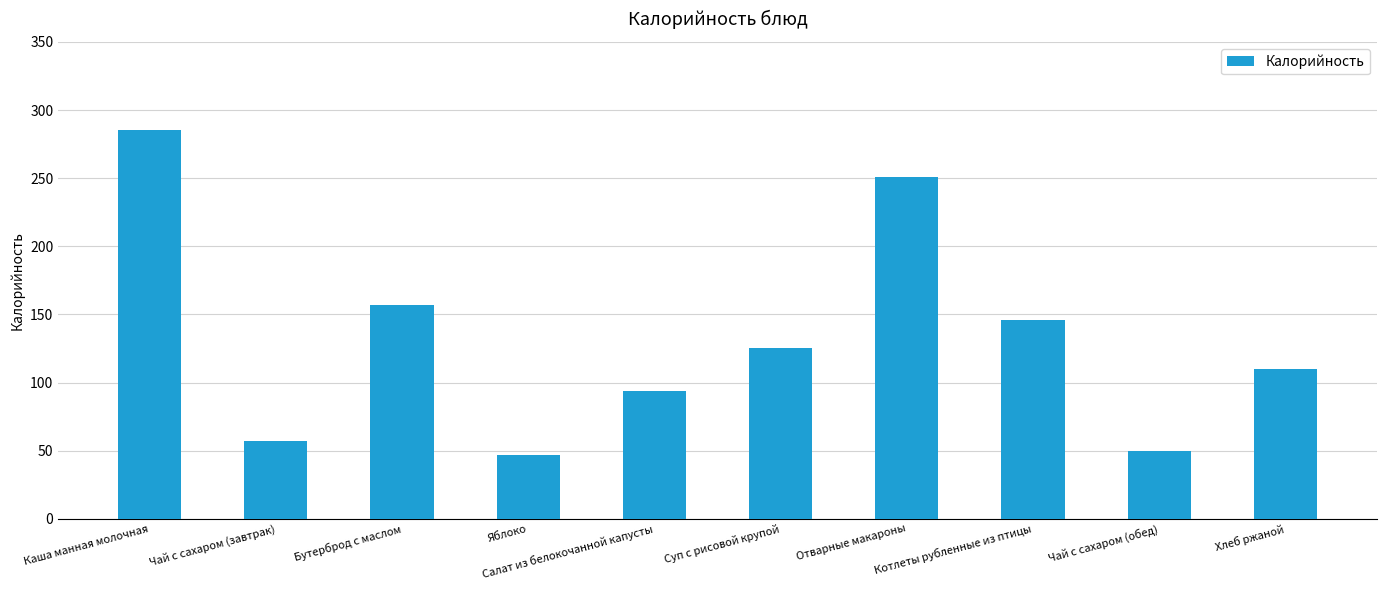

What is the sum of the values at Отварные макароны and Чай с сахаром (завтрак)?

307.8